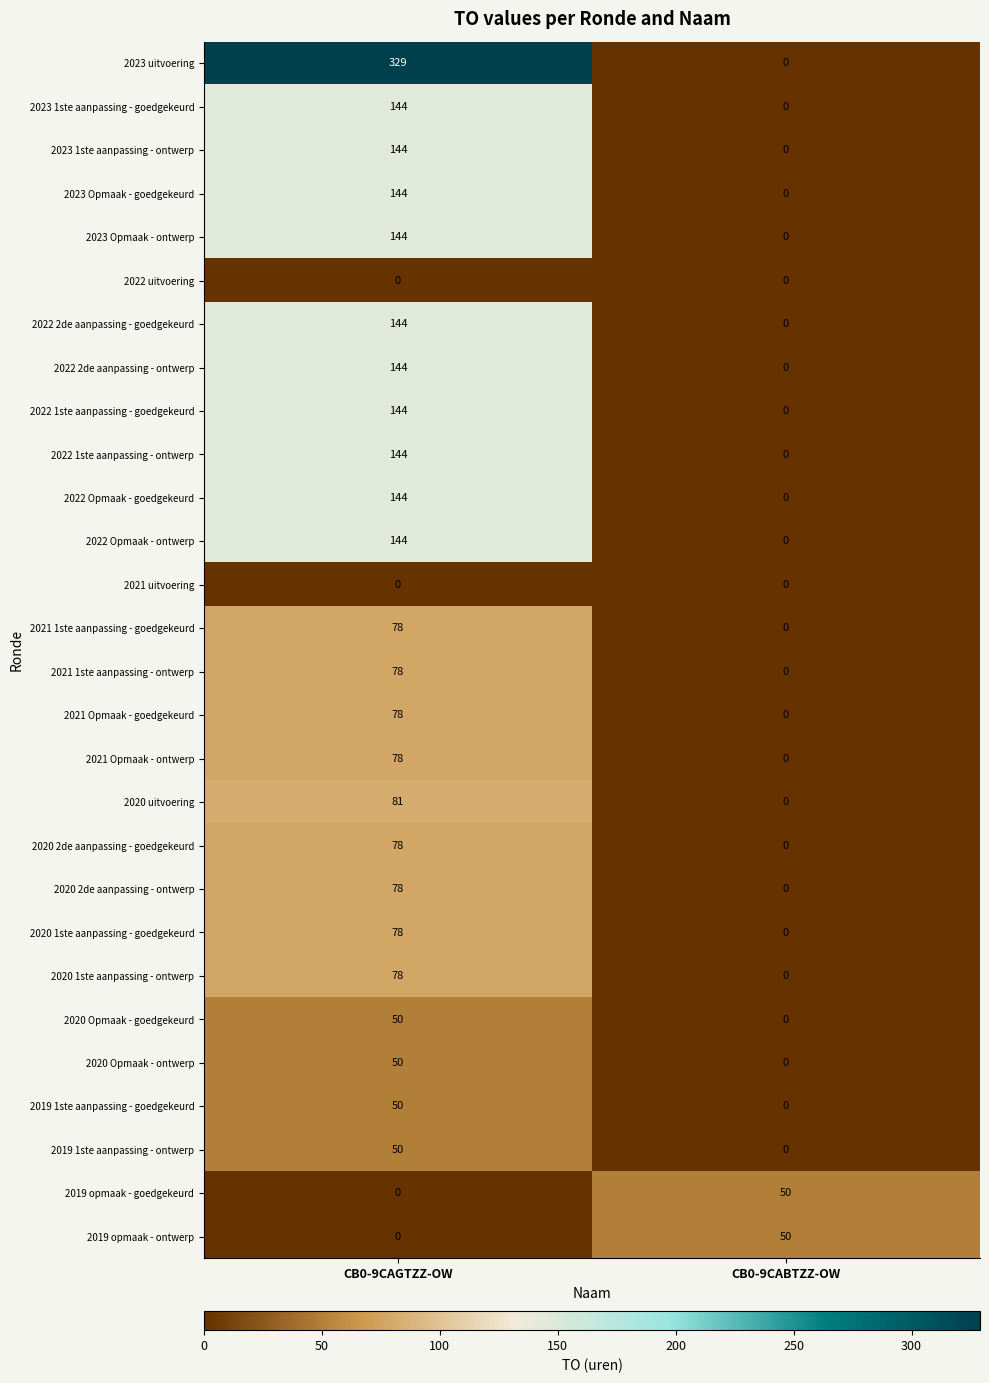

What is the sum of the 2023 1ste aanpassing - goedgekeurd values at CB0-9CAGTZZ-OW and CB0-9CABTZZ-OW?

144